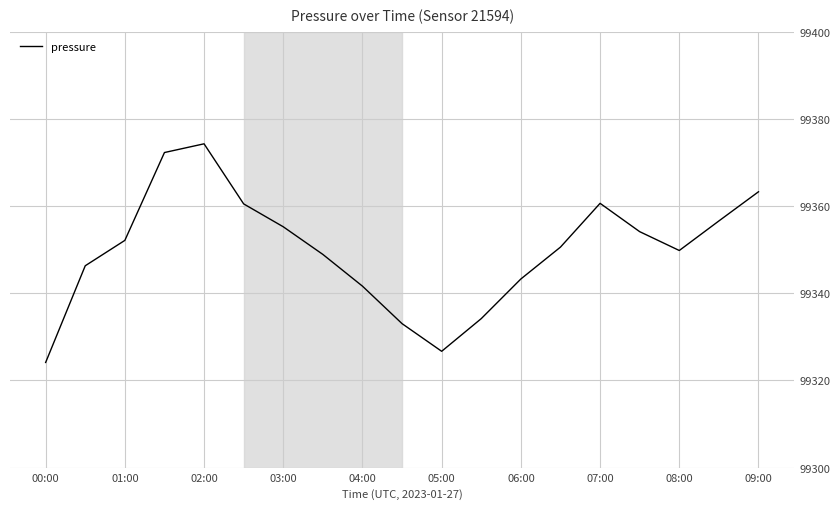

What is the maximum value shown in the chart?

99374.3